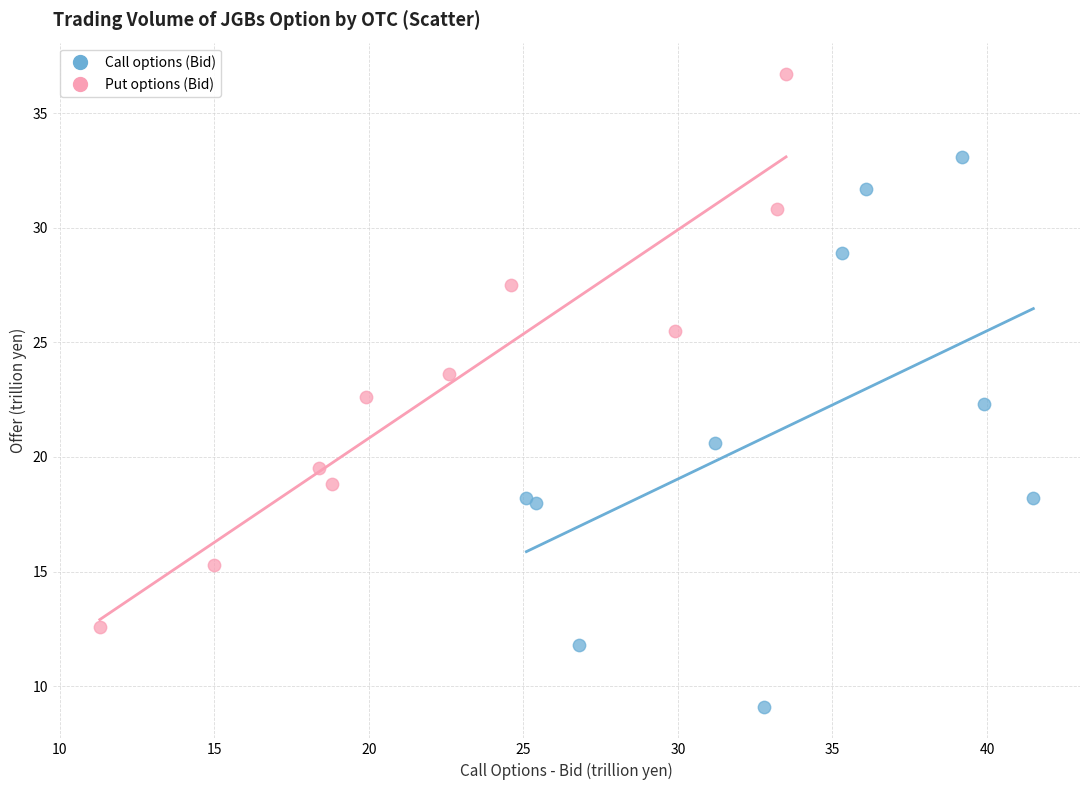

What are all the series names shown in the legend?

Call options (Bid), Put options (Bid)